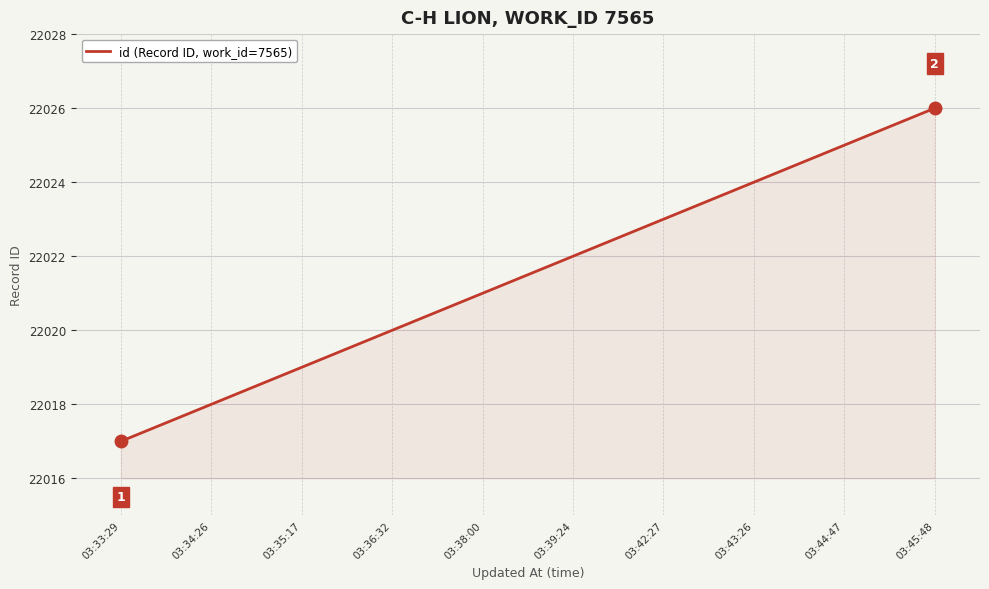

Count the values in the range 22019 to 22024.

6